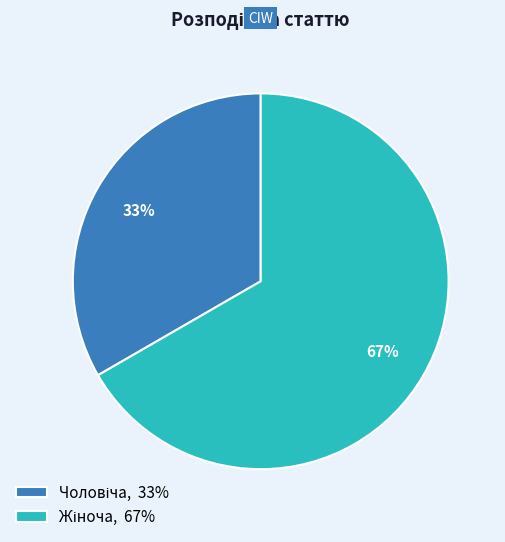

To the nearest percent, what is the average slice percentage?

50%